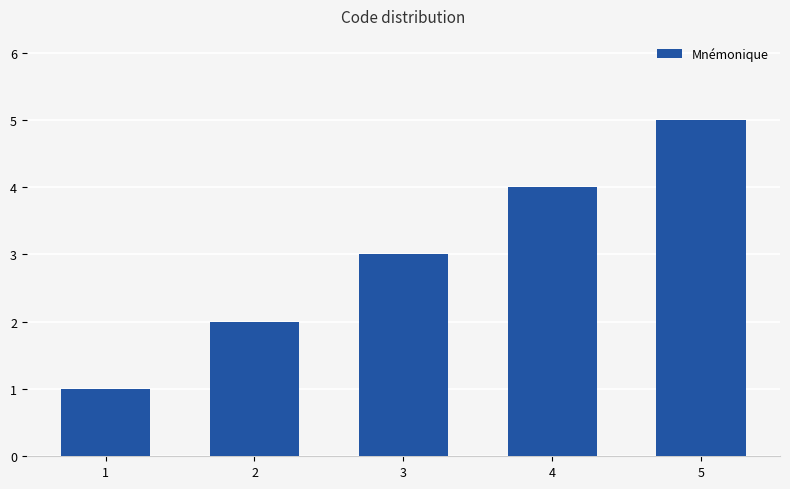

Are the bars horizontal?

No